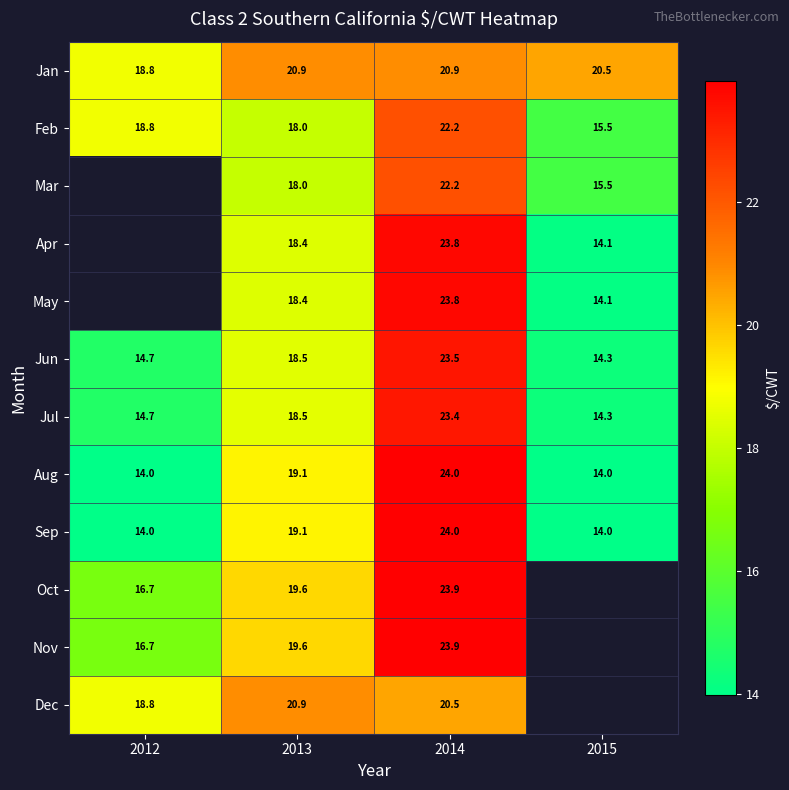

How many data points in Jul are less than 18?

2